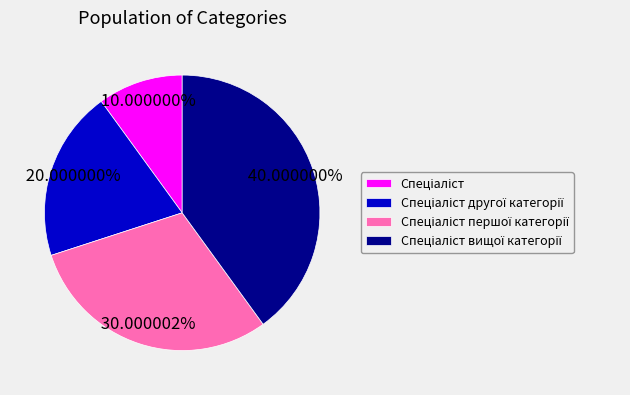

Does any single category account for the majority?

No